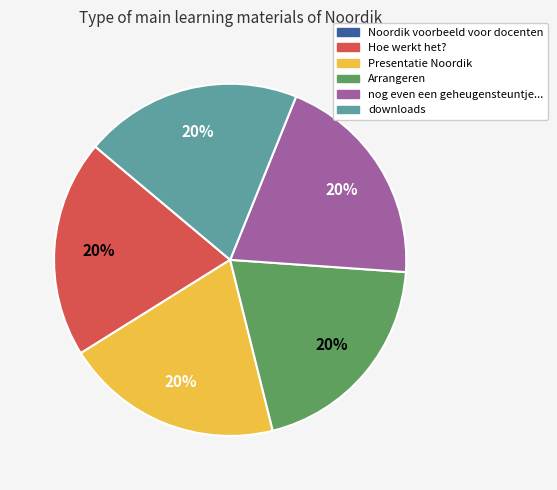

The Arrangeren slice represents 20% of the pie. True or false?

True